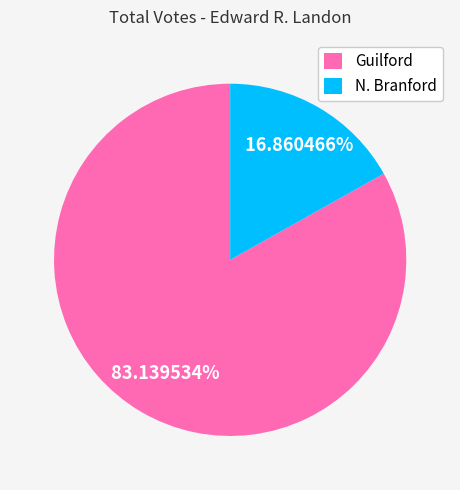

Count the number of slices in the pie.

2